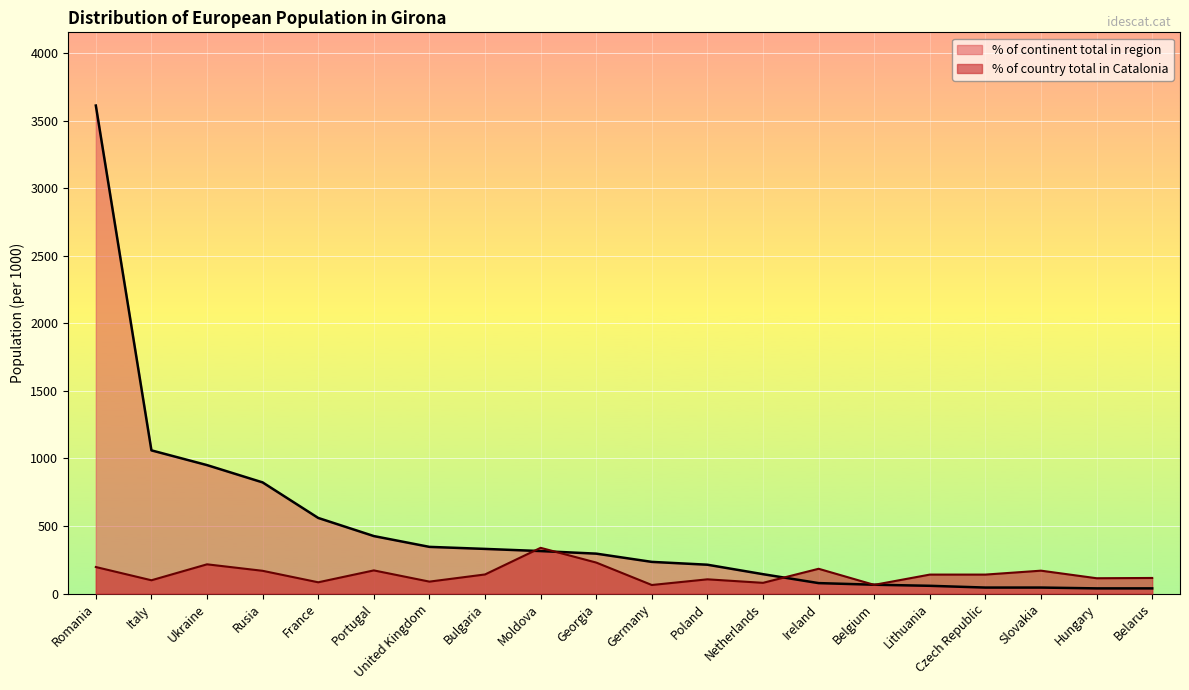

Read the % of country total in Catalonia value at Ireland, to the nearest 10.

180